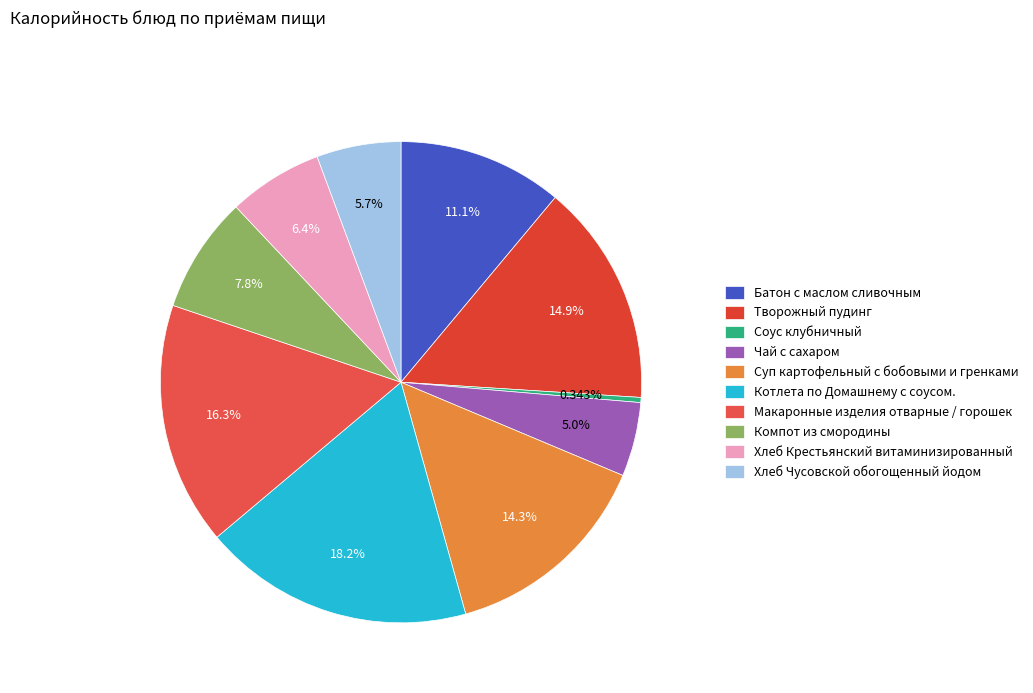

The Творожный пудинг slice represents 1% of the pie. True or false?

False